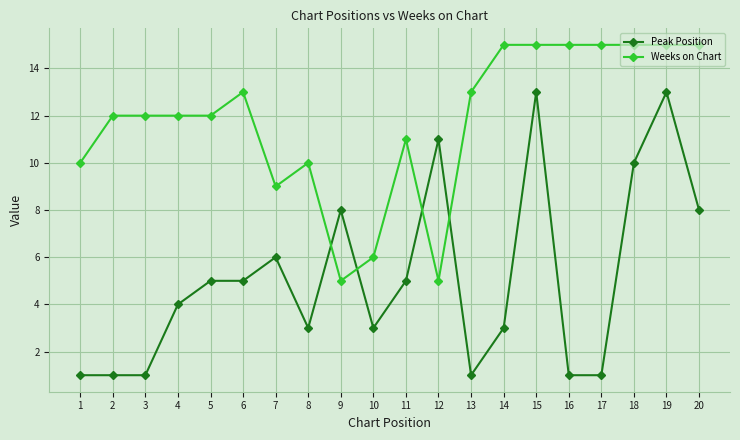

What value does the Weeks on Chart series have at 12, to the nearest 5?

5